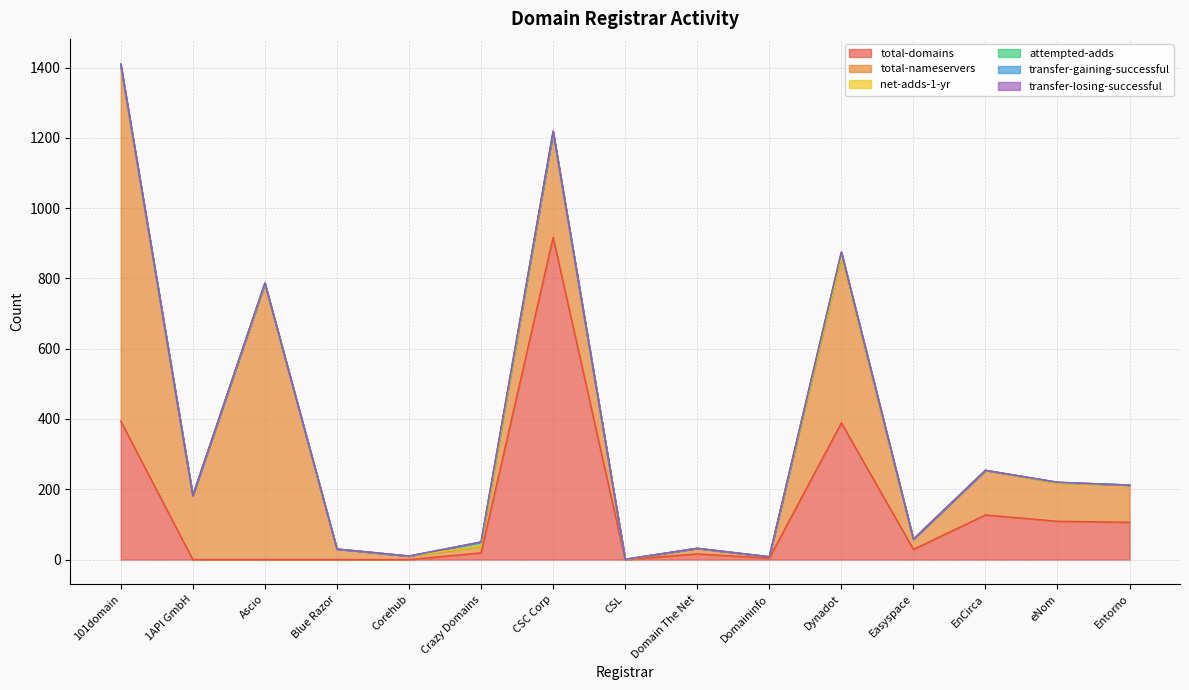

Reading right to left, what are all the values shown in this chart?

total-domains: 106	109	127	29	389	4	16	0	917	19	0	0	0	0	394
total-nameservers: 106	109	127	29	472	4	16	0	299	19	10	30	784	182	1011
net-adds-1-yr: 0	0	0	0	0	0	0	0	0	0	0	0	1	0	0
attempted-adds: 0	2	0	0	13	0	0	1	0	12	0	0	1	0	3
transfer-gaining-successful: 0	0	0	0	1	0	0	0	0	0	0	0	1	0	0
transfer-losing-successful: 0	0	0	0	0	0	0	0	4	0	0	0	0	0	3